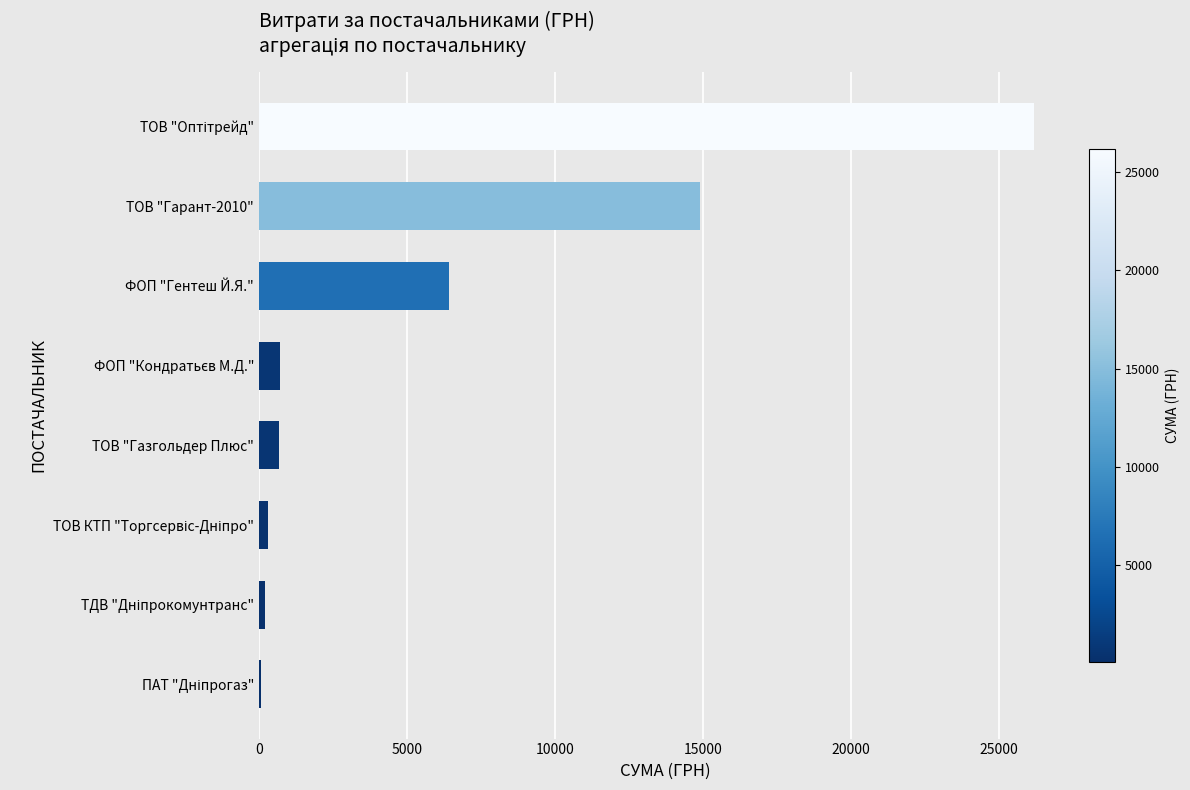

What is the maximum value shown in the chart?

26169.0